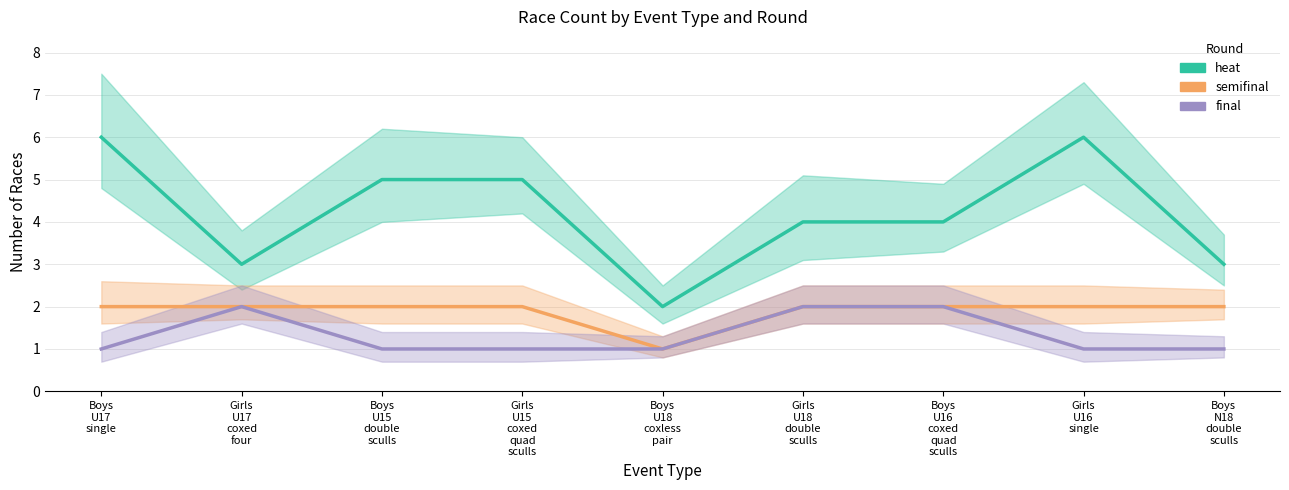

What position from the left is Boys
N18
double
sculls?

9